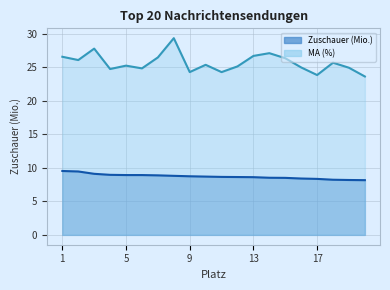

The Zuschauer (Mio.) series shows 8.9 at 7. True or false?

True